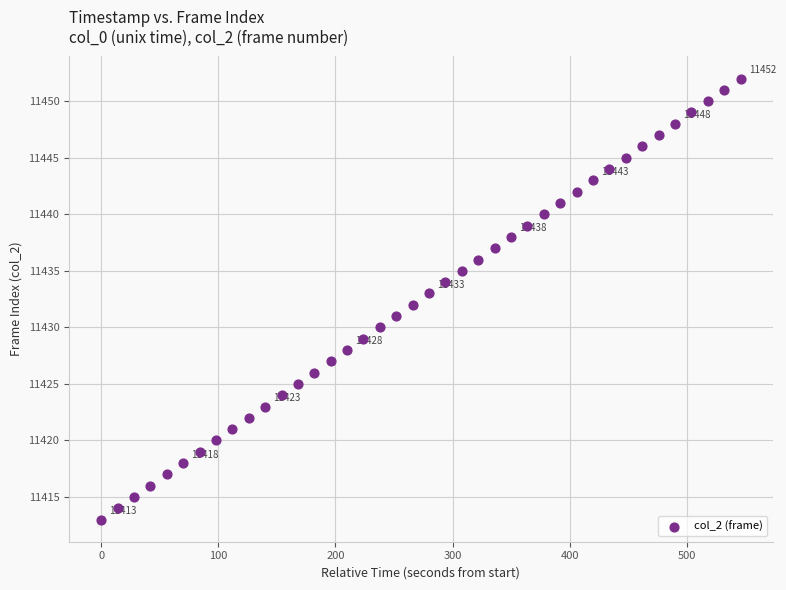

What is the range of Y values (max minus min)?

39